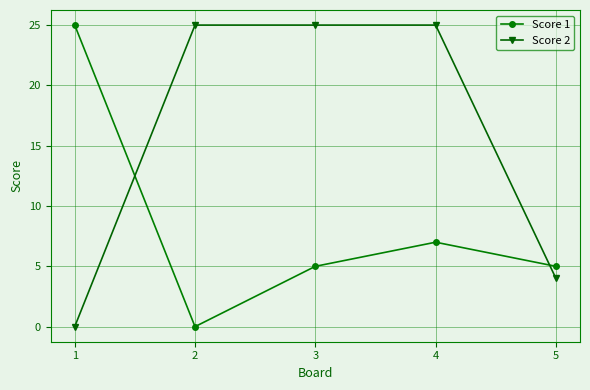

What is the value of the Score 1 point at the 3rd from the left?

5